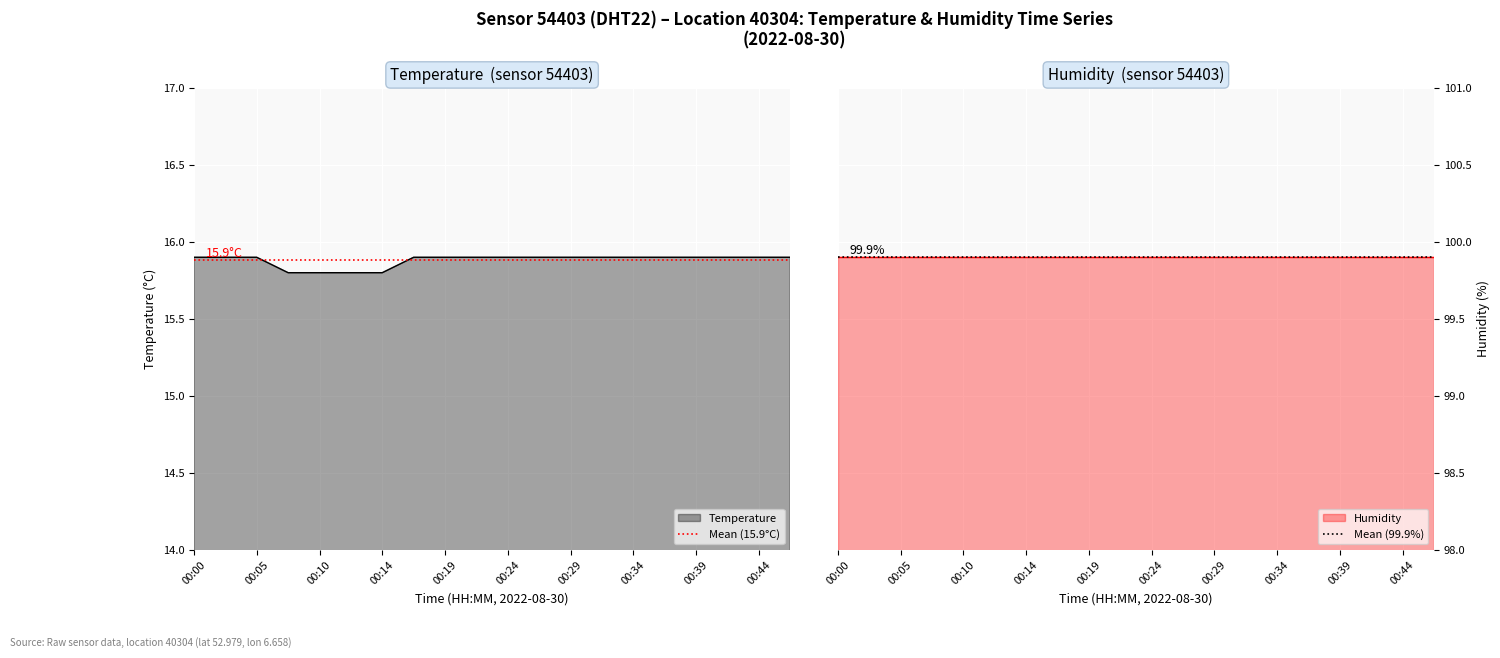

Which label corresponds to the smallest value in the chart?

00:00